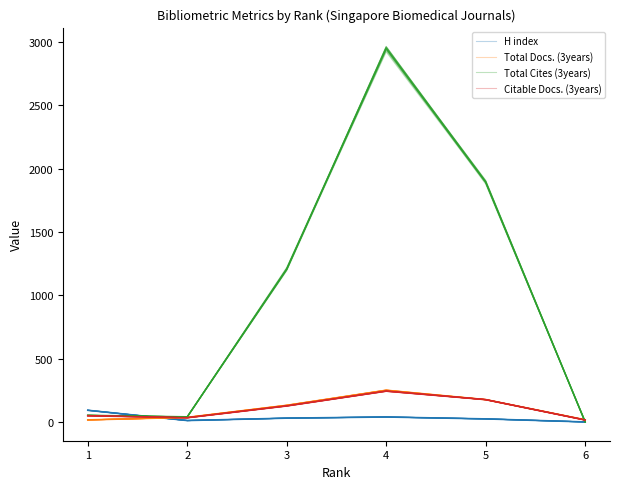

Which series ends up on top after the final intersection of Total Docs. (3years) and H index?

Total Docs. (3years)